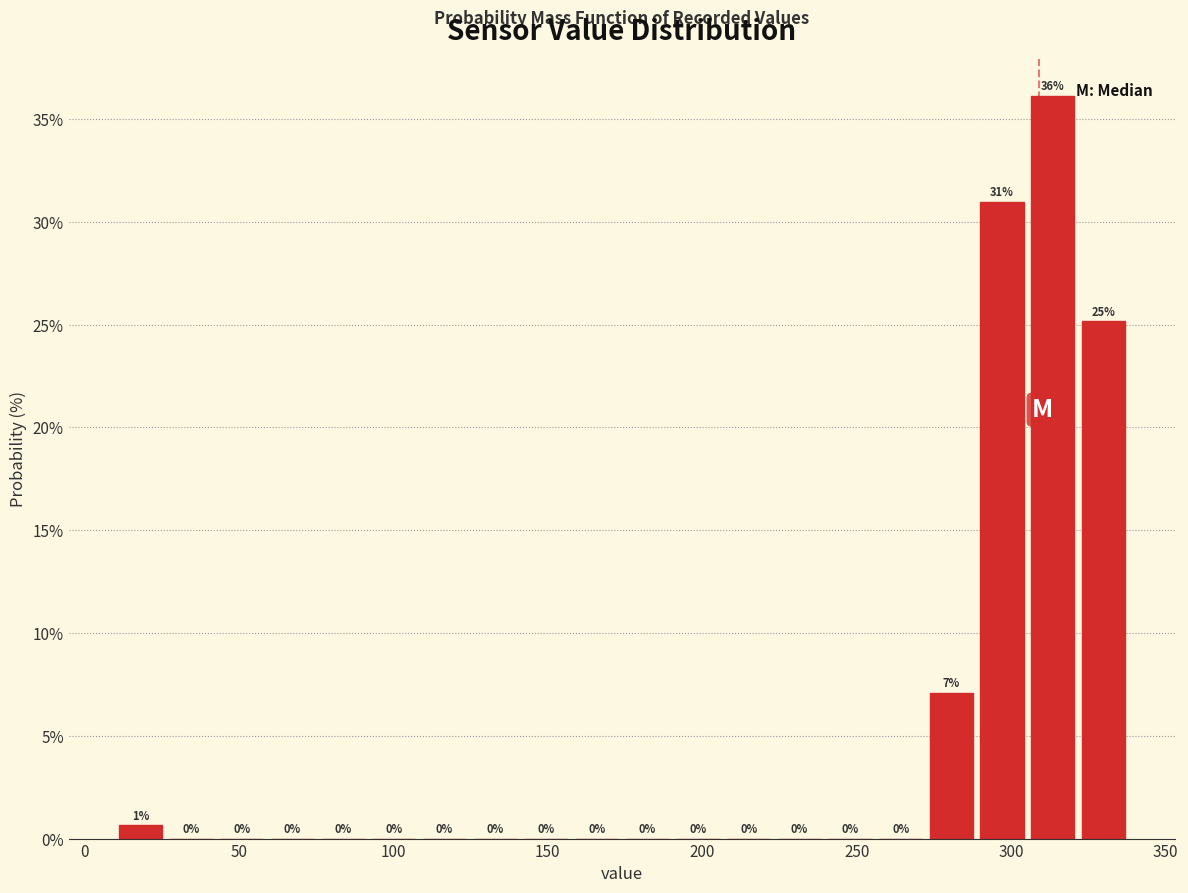

Around what value on the x-axis is the tallest bar? Give the approximate position of its centre, as read against the axis.

315